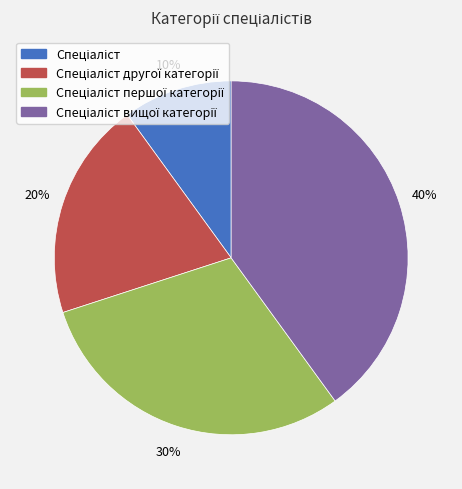

How many slices are in this pie chart?

4